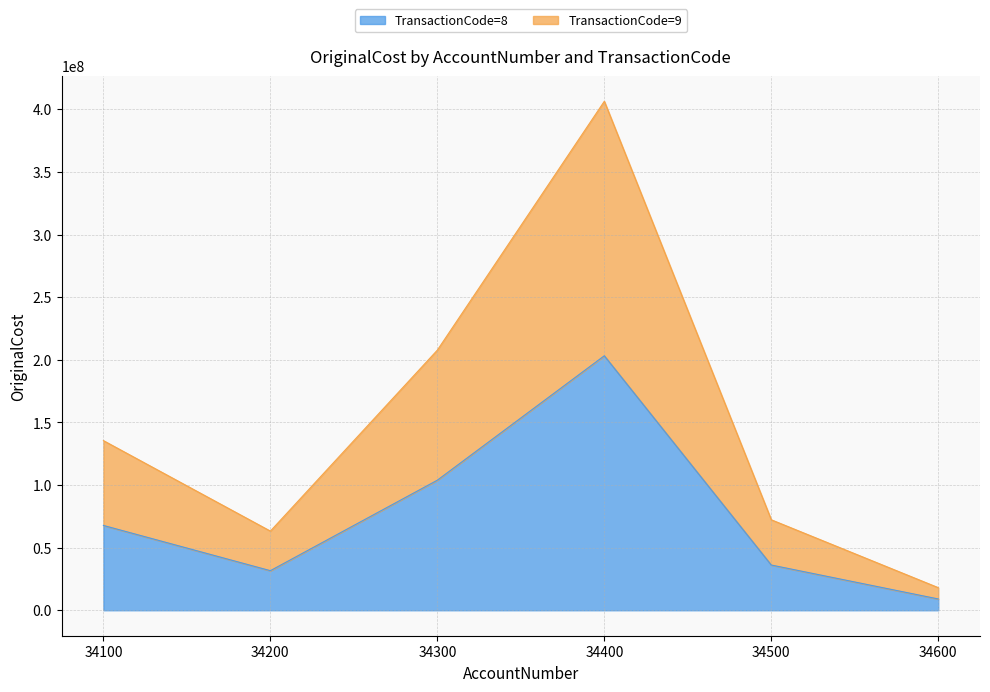

Reading left to right, transcribe all the data shown in this chart.

TransactionCode=8: 67731300	31607940	103854660	203193900	36123360	9030840
TransactionCode=9: 135462600	63215880	207709320	406387800	72246720	18061680